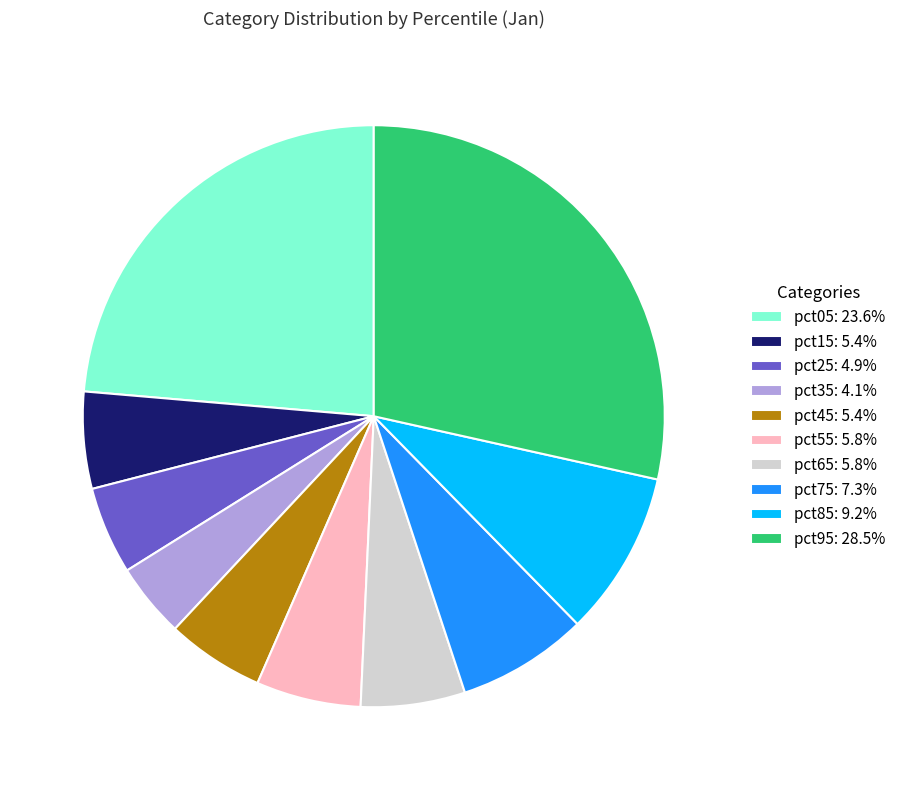

Do pct65: 5.8% and pct95: 28.5% together represent more than half of the pie?

No